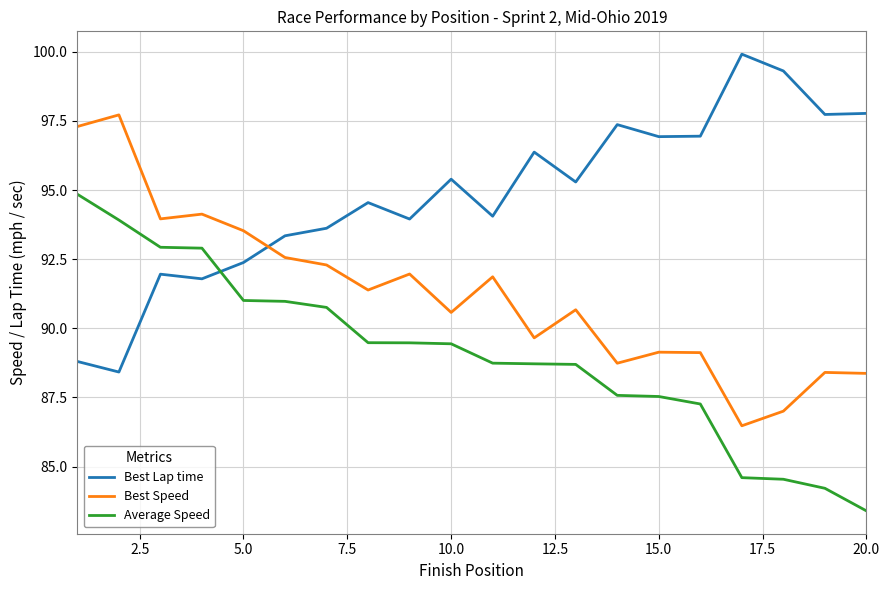

What is the difference between the maximum and minimum values in the Best Speed series?

11.2